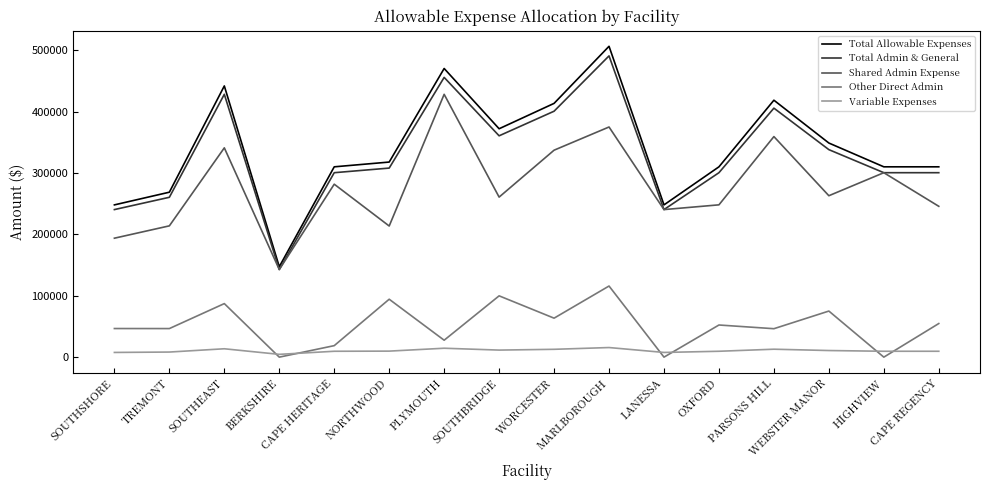

What position from the right is CAPE REGENCY?

1